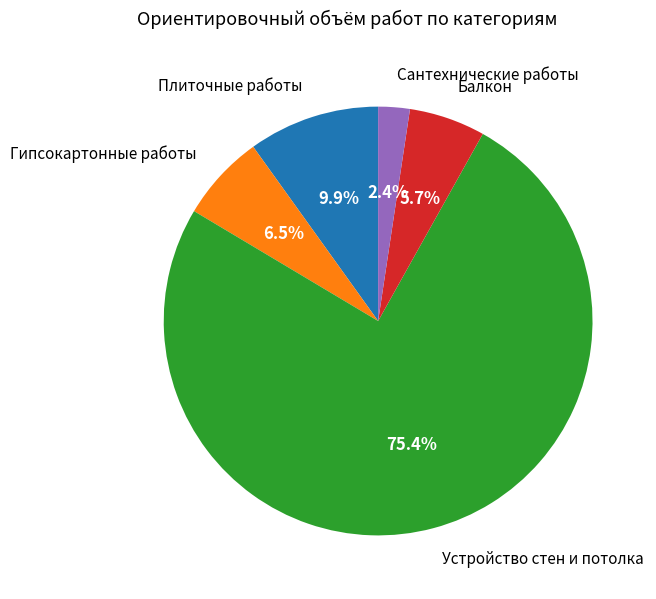

Is there a majority slice in this chart?

Yes